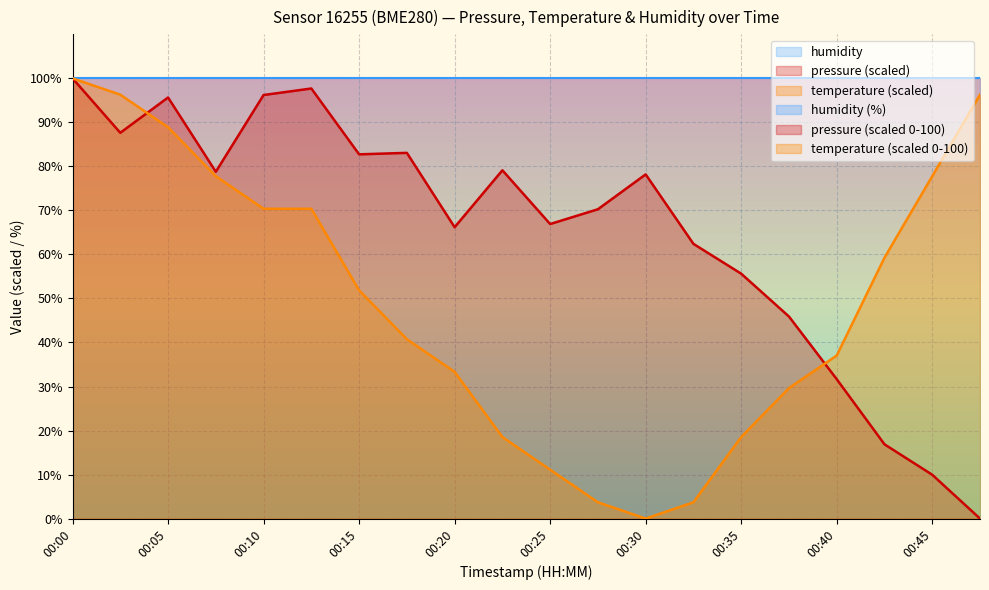

Where do pressure and temperature first cross each other?

00:03 and 00:05